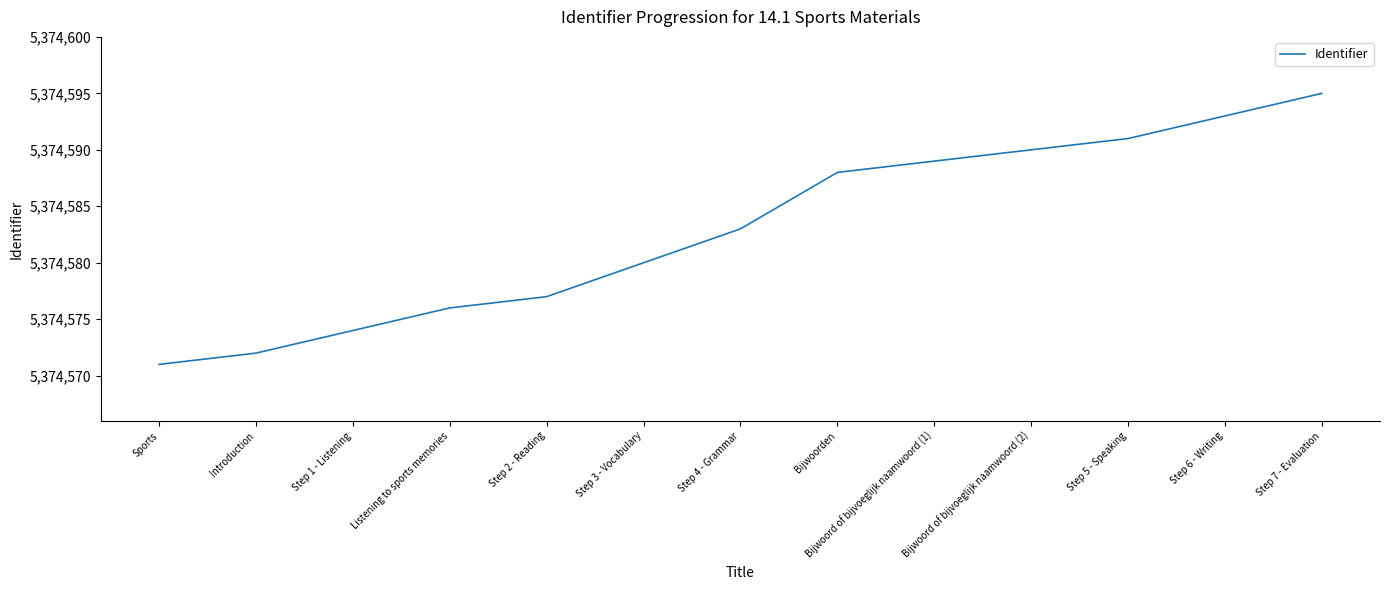

The chart shows a value of 5374588 at Bijwoorden. True or false?

True